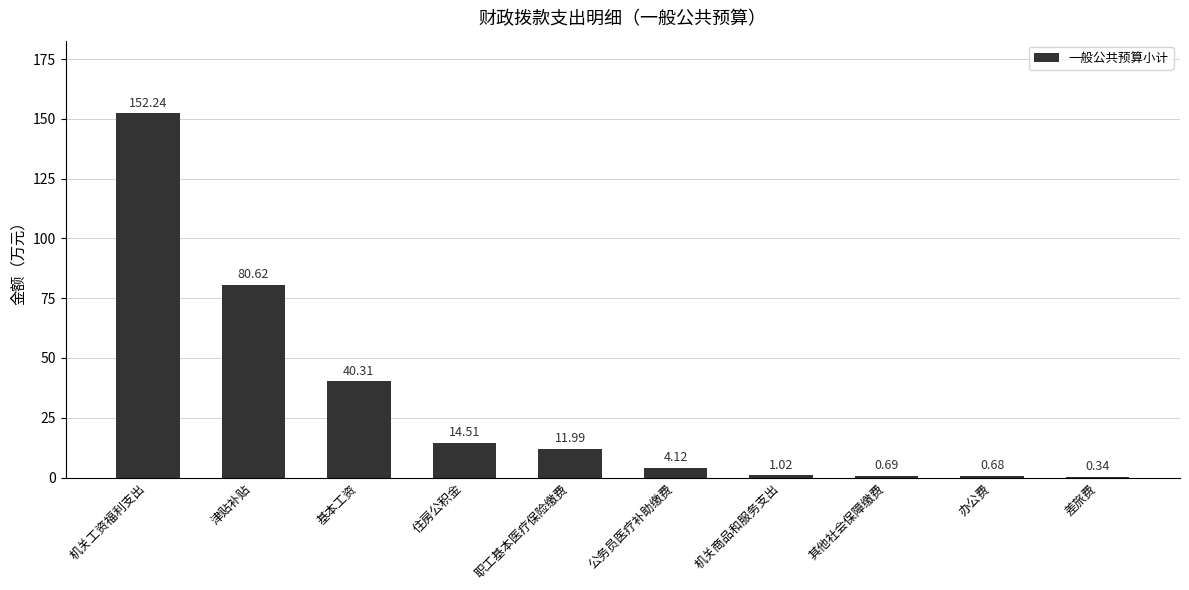

At which label does the data first exceed 11?

机关工资福利支出